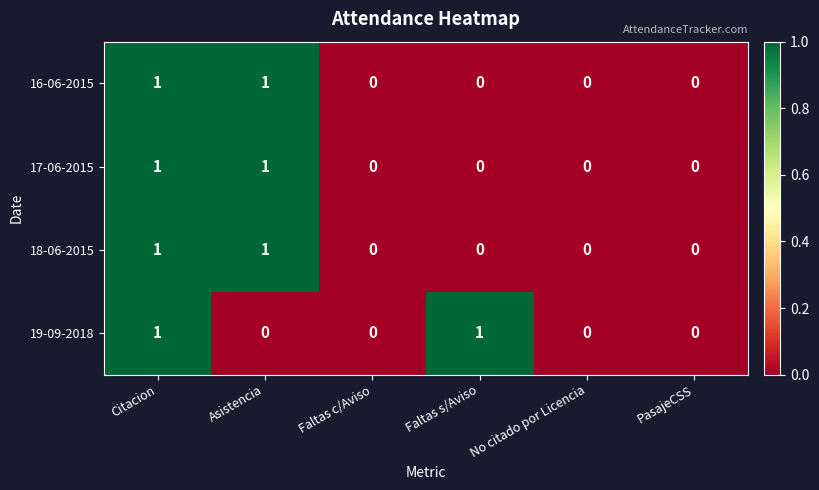

Count the 19-09-2018 values in the range 0 to 1.

6